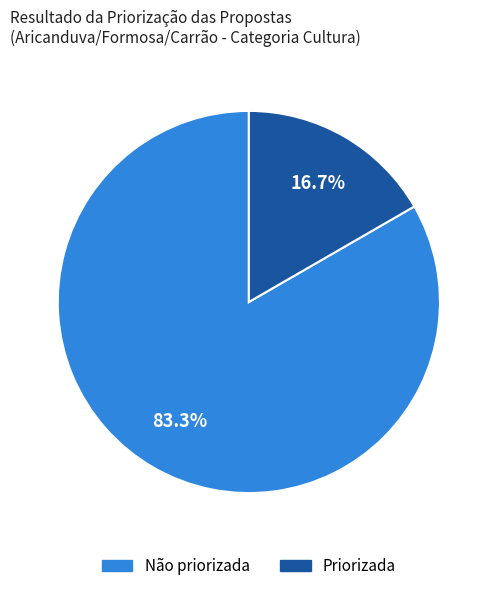

Does any single category account for the majority?

Yes